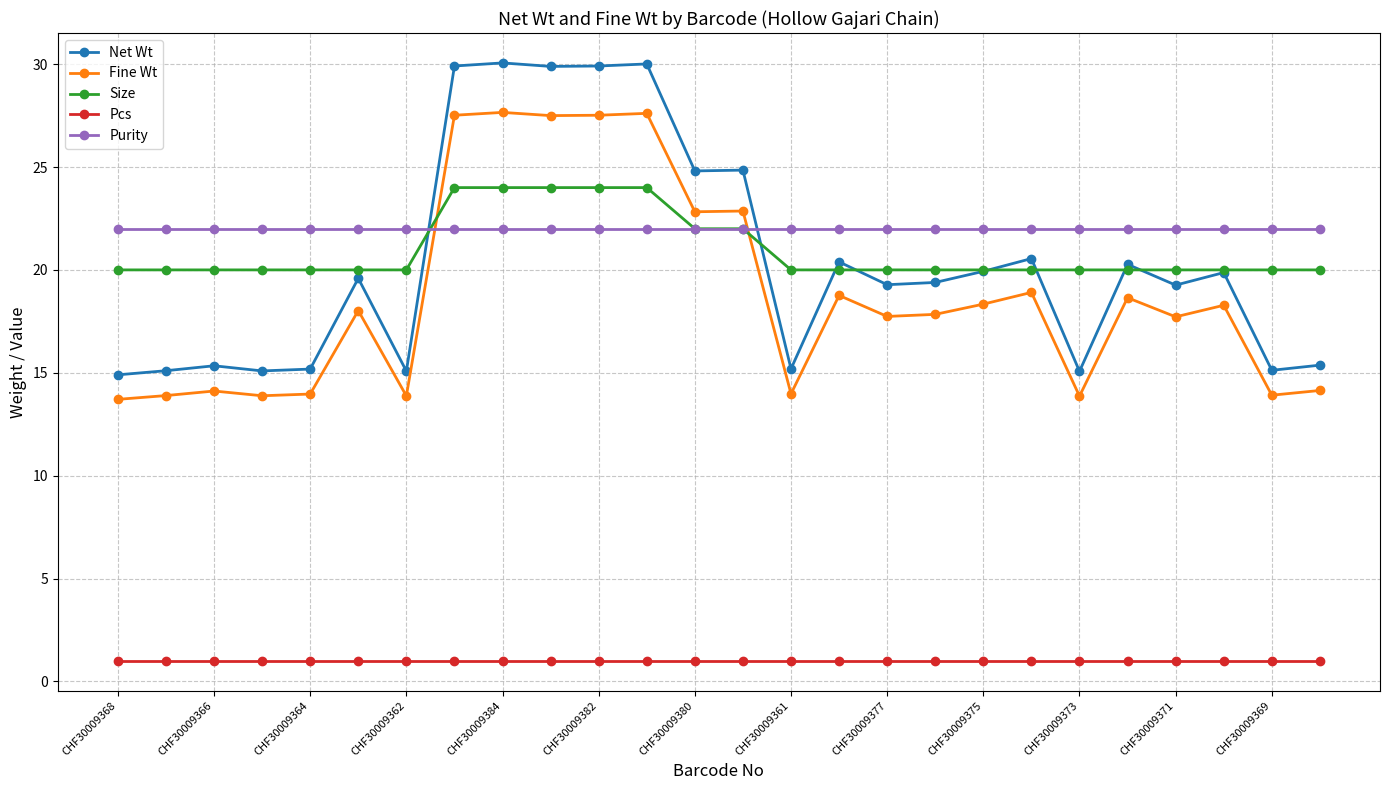

Which series has the largest range (max minus min)?

Net Wt